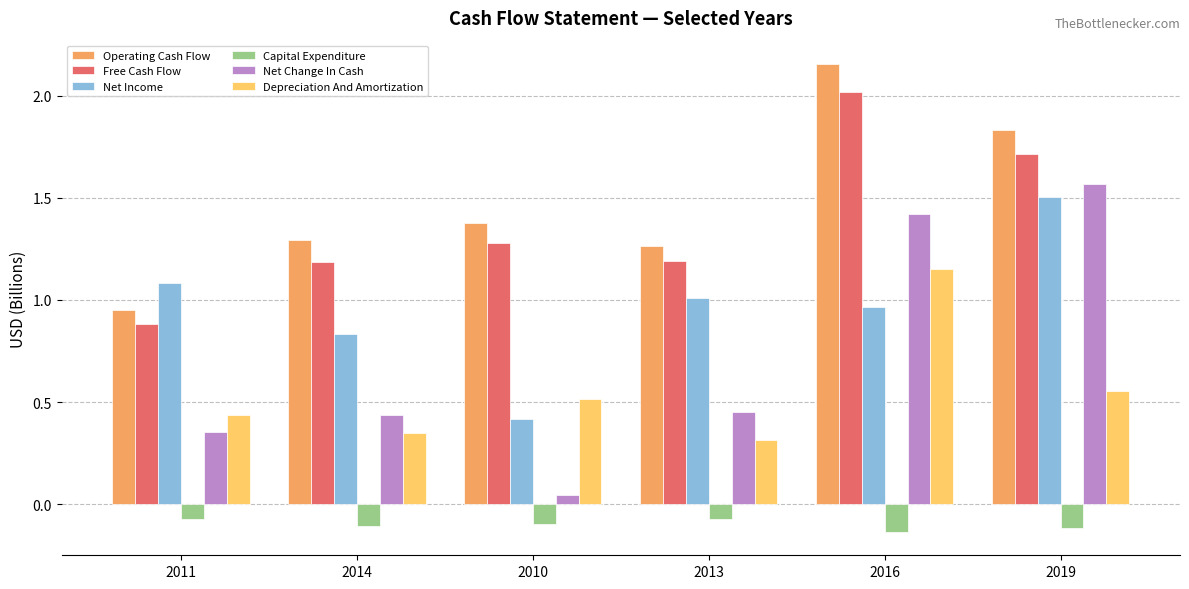

Are the bars grouped side by side (vs. stacked)?

Yes